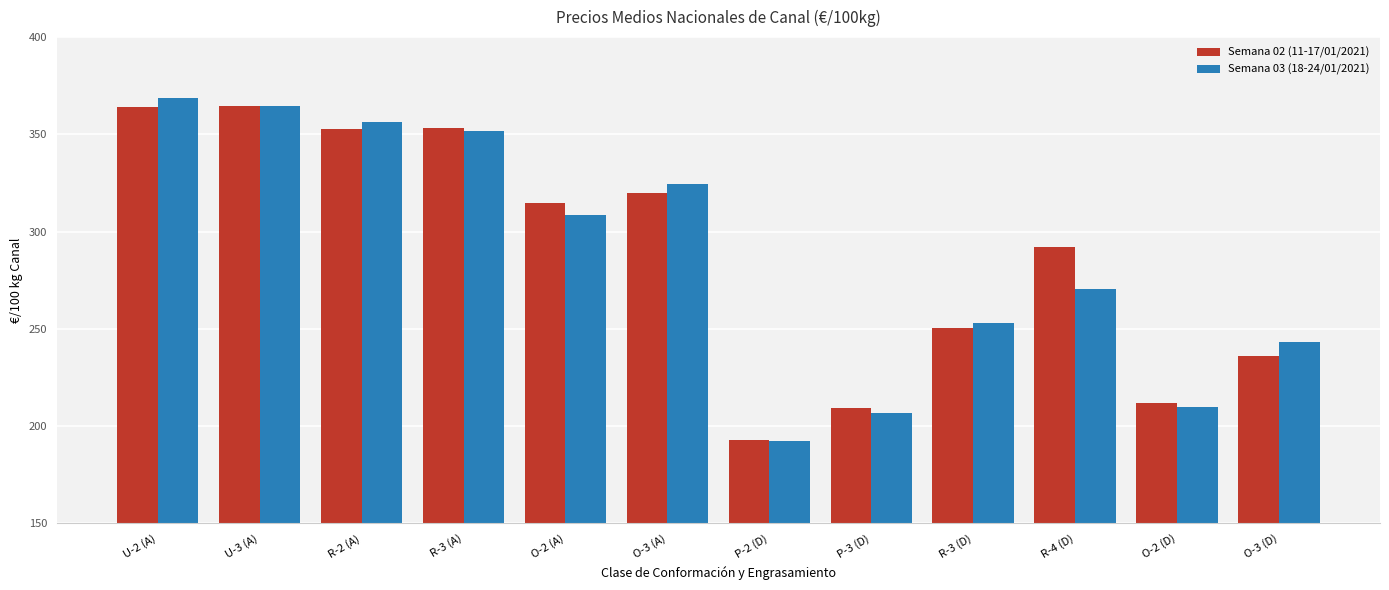

What is the lowest value of the Semana 03 (18-24/01/2021) series?

192.2